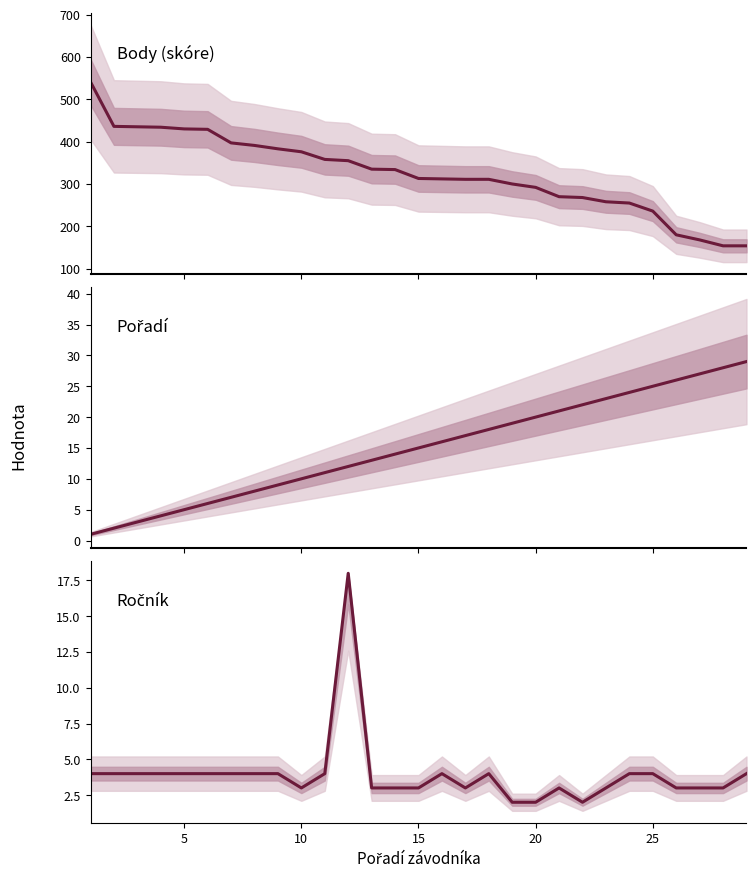

True or false: Pořadí has a value of 25 at 13.

False